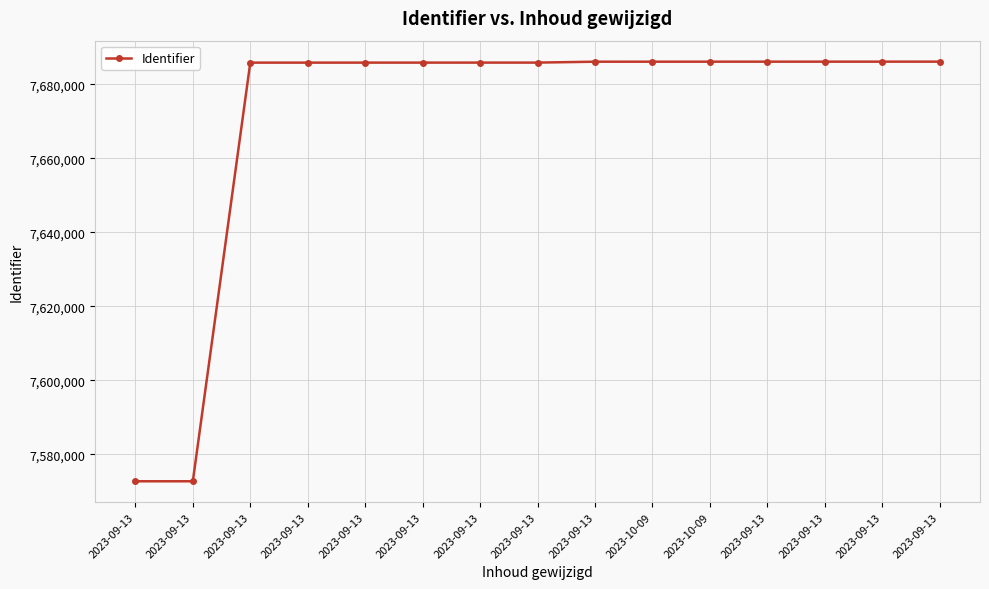

What is the sum of the values at 2023-09-13 and 2023-10-09?

15372192